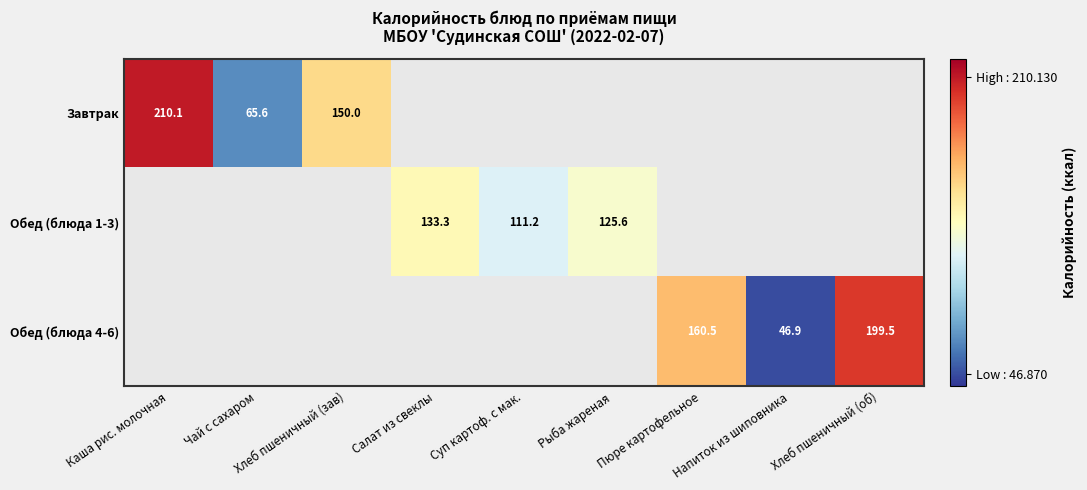

Is it true that Завтрак equals 101.8 at Хлеб пшеничный (зав)?

False